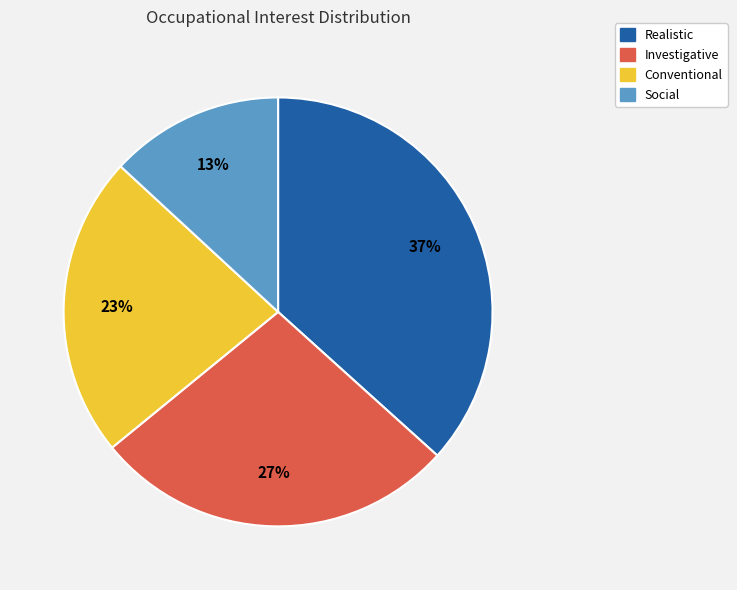

Is there a majority slice in this chart?

No